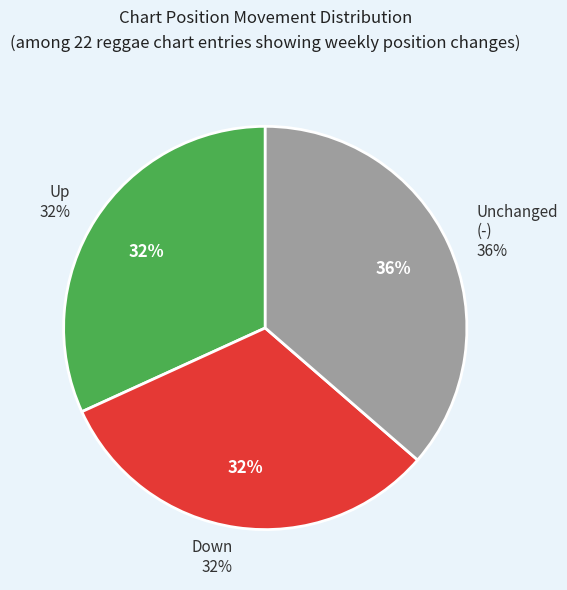

How many slices are in this pie chart?

3